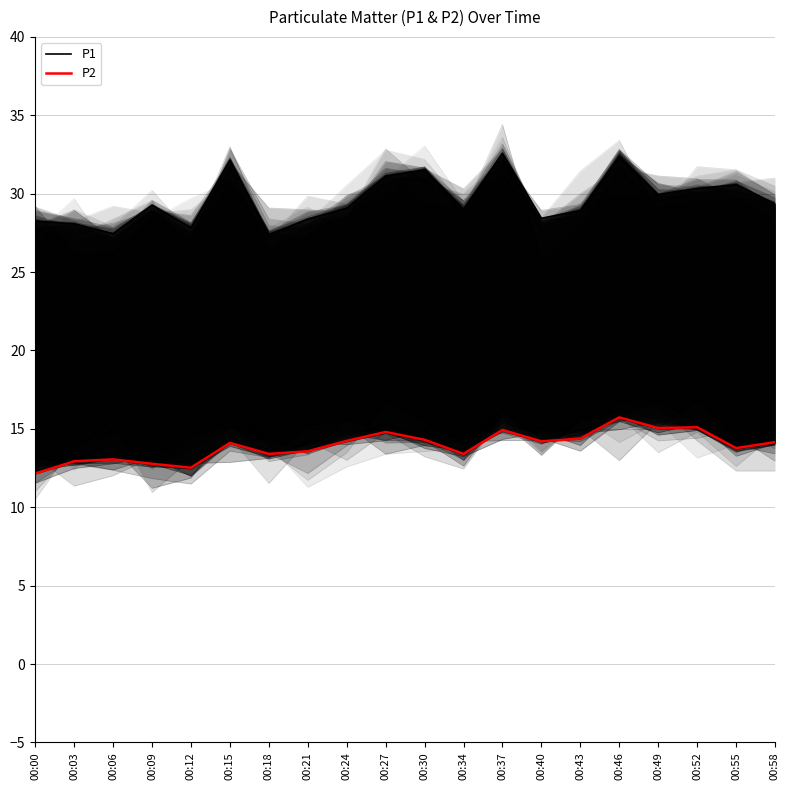

At 00:49, list the series in order from smallest to largest.

P2, P1